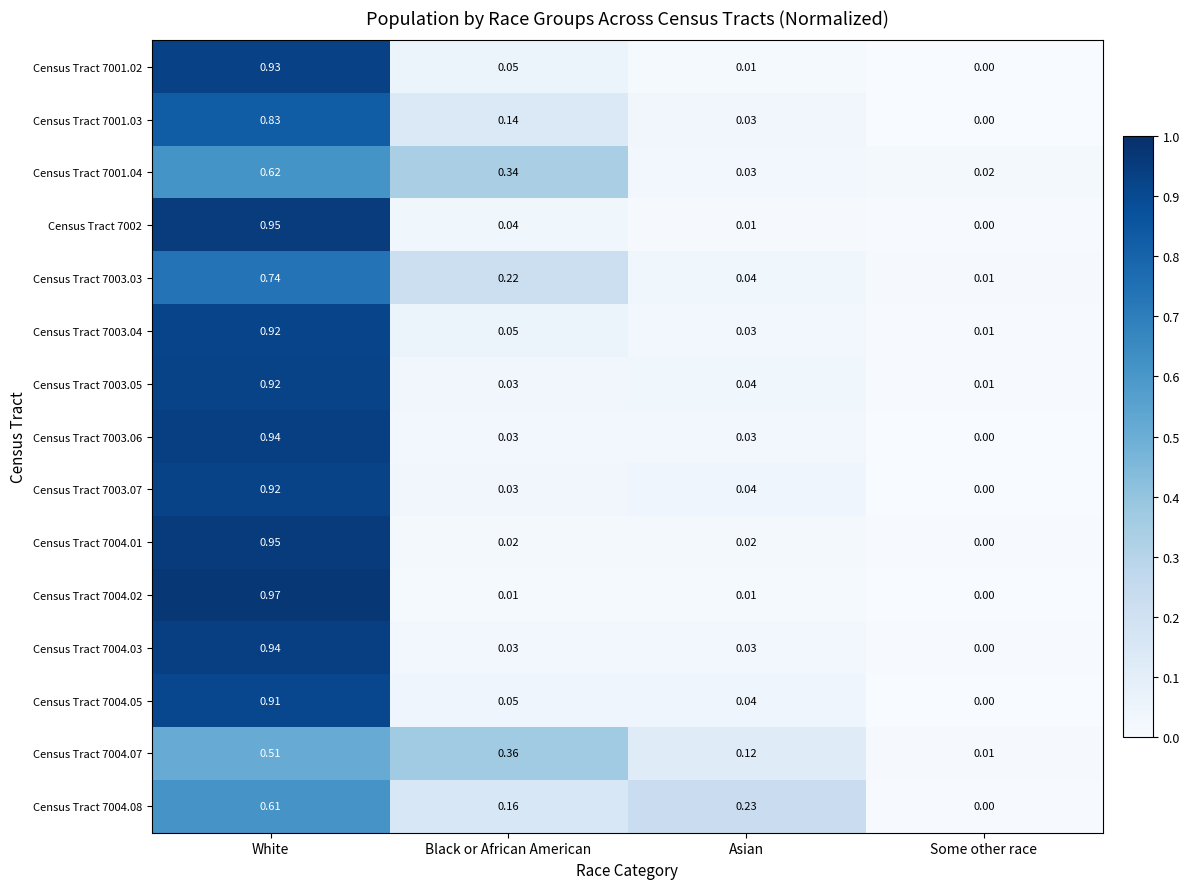

Rank the categories by Census Tract 7003.07 value from highest to lowest.

White, Asian, Black or African American, Some other race